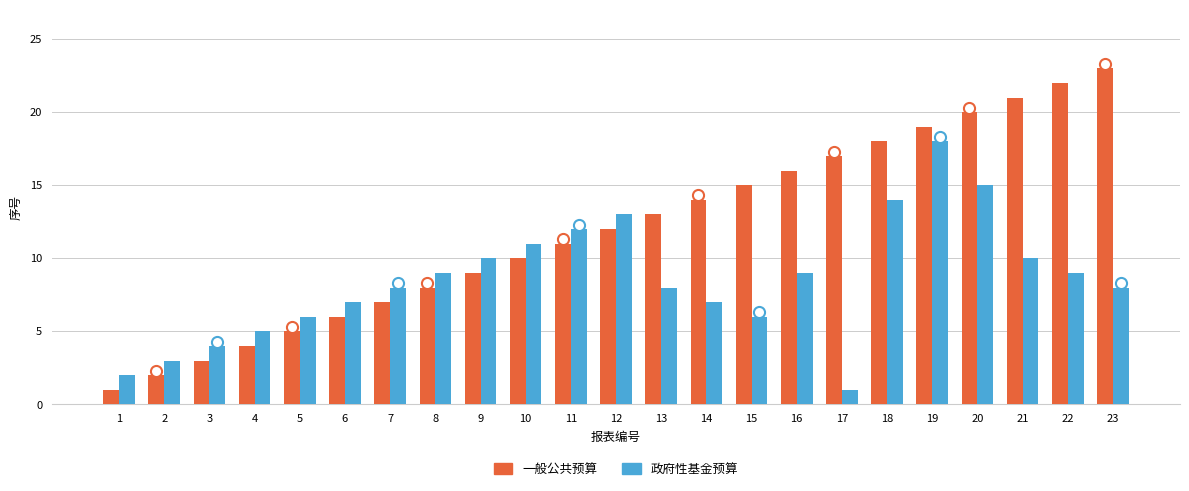

What is the lowest value of the 政府性基金预算 series?

1